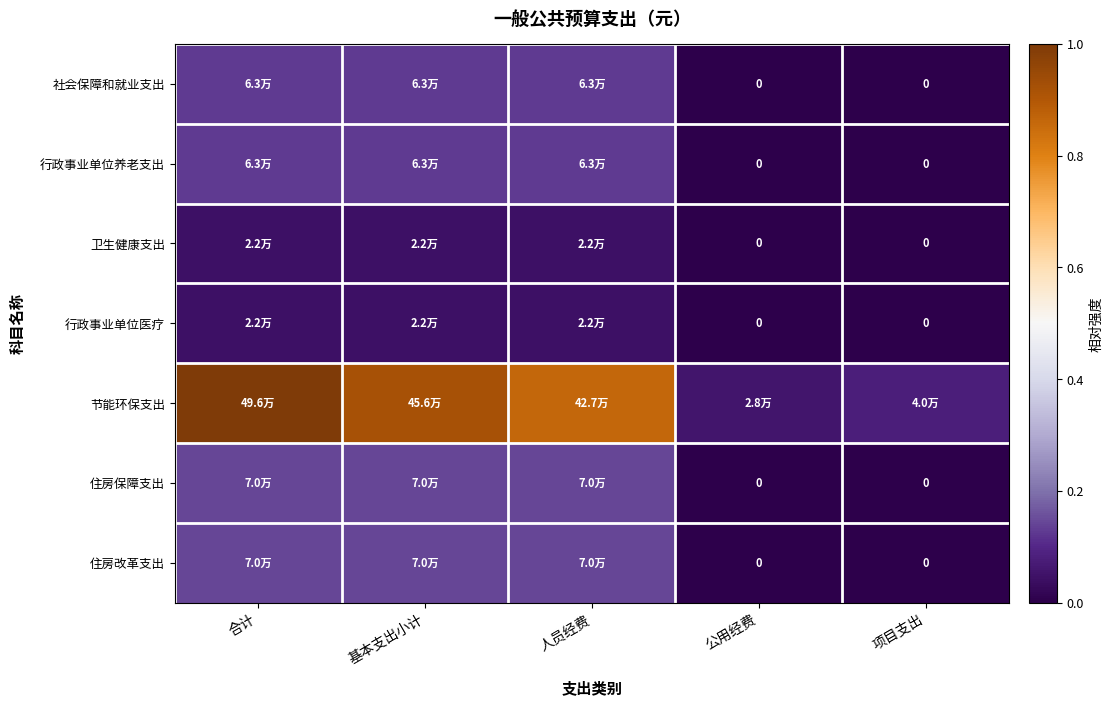

What is the spread (max minus min) of values at 项目支出?

0.1